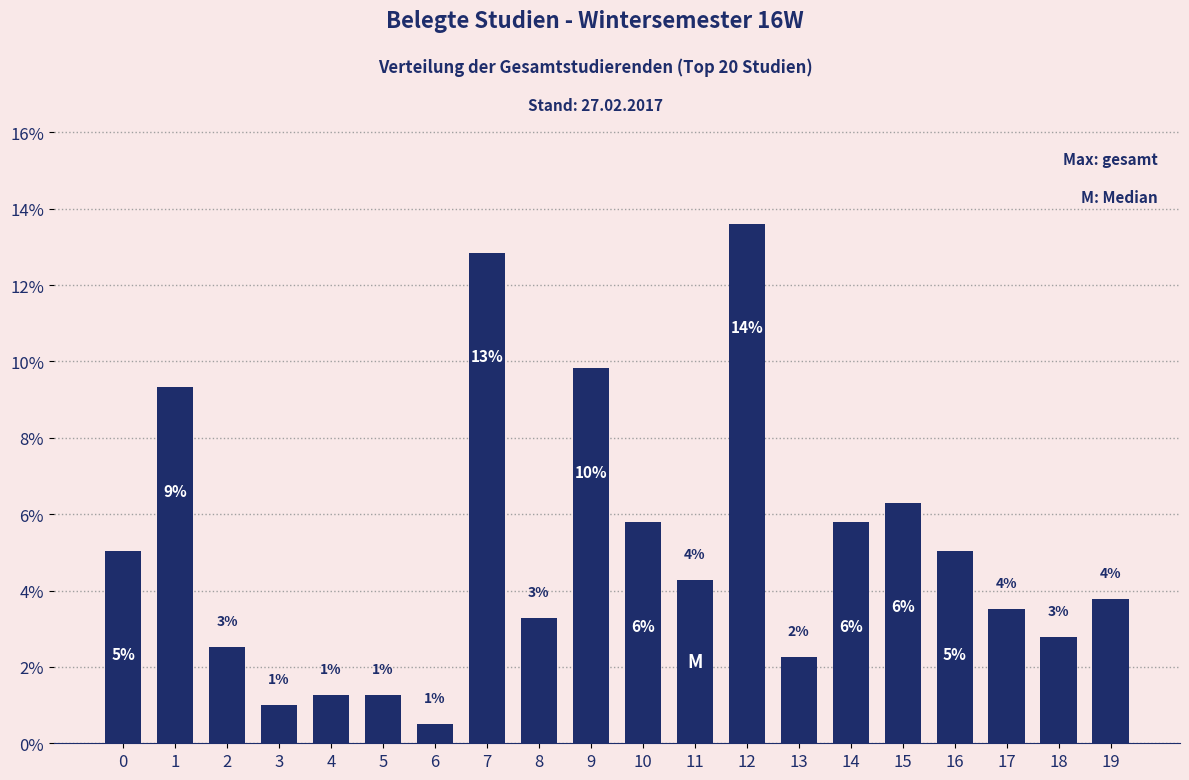

Are the bars horizontal?

No